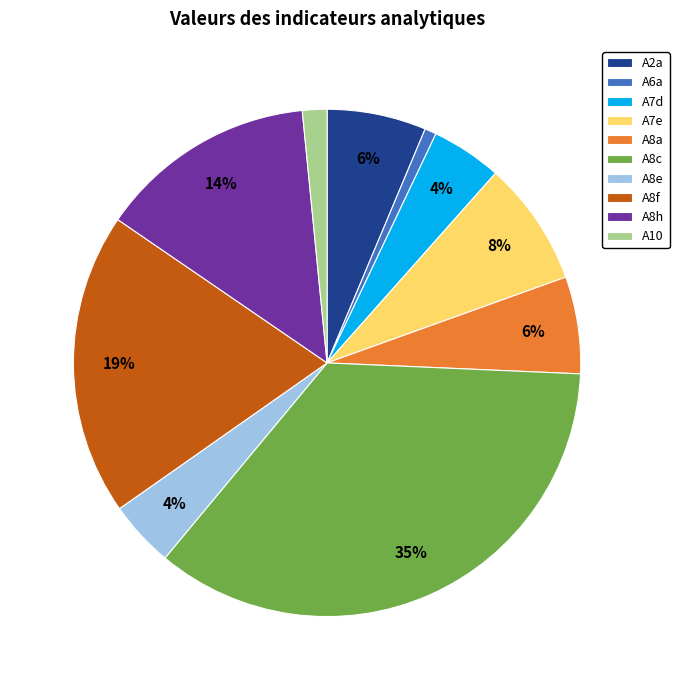

Is there any slice that represents more than half of the pie?

No